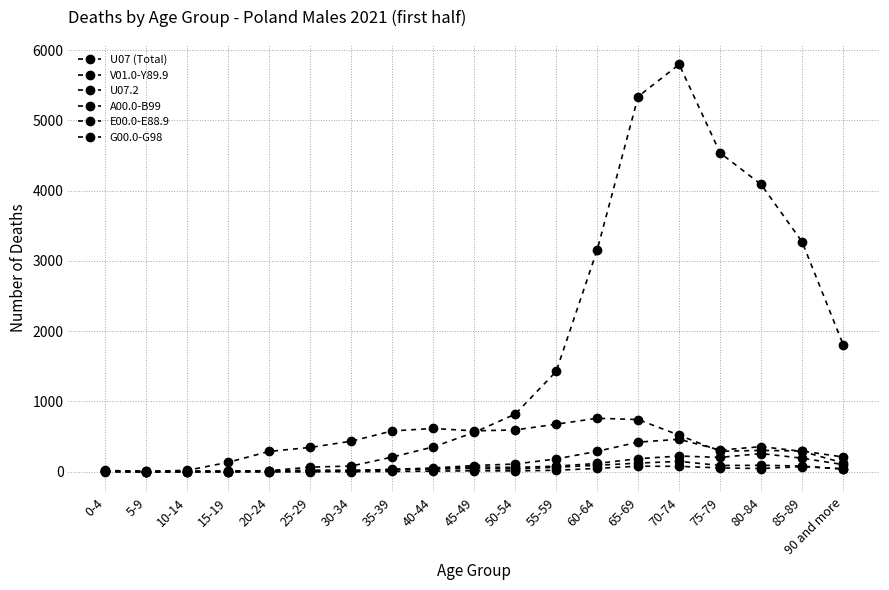

At which category does U07 (Total) reach its first local valley?

5-9